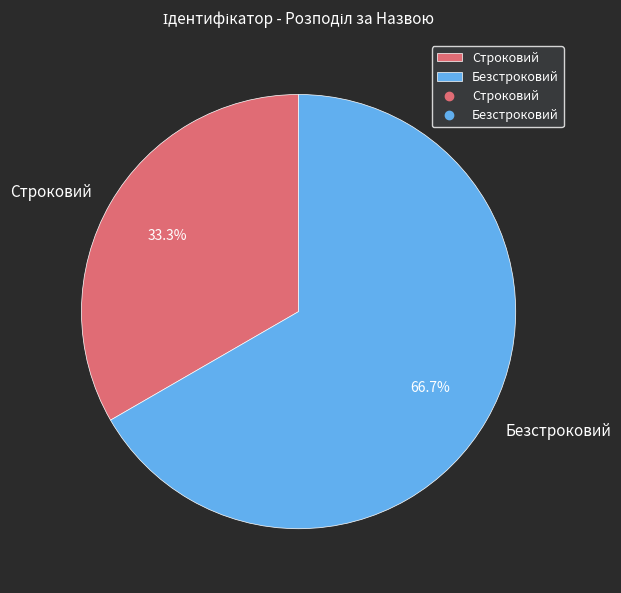

To the nearest percent, what is the difference between the largest and smallest slice percentages?

33%